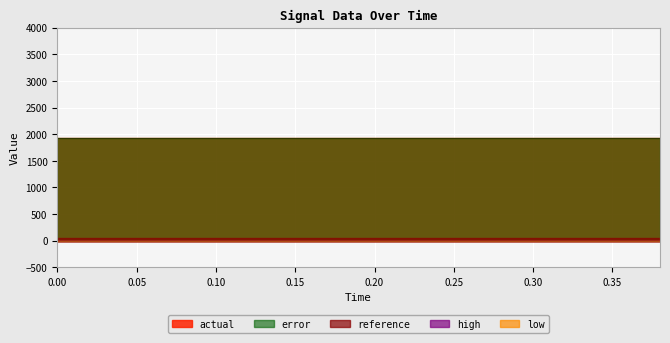

Which series has the largest range (max minus min)?

reference